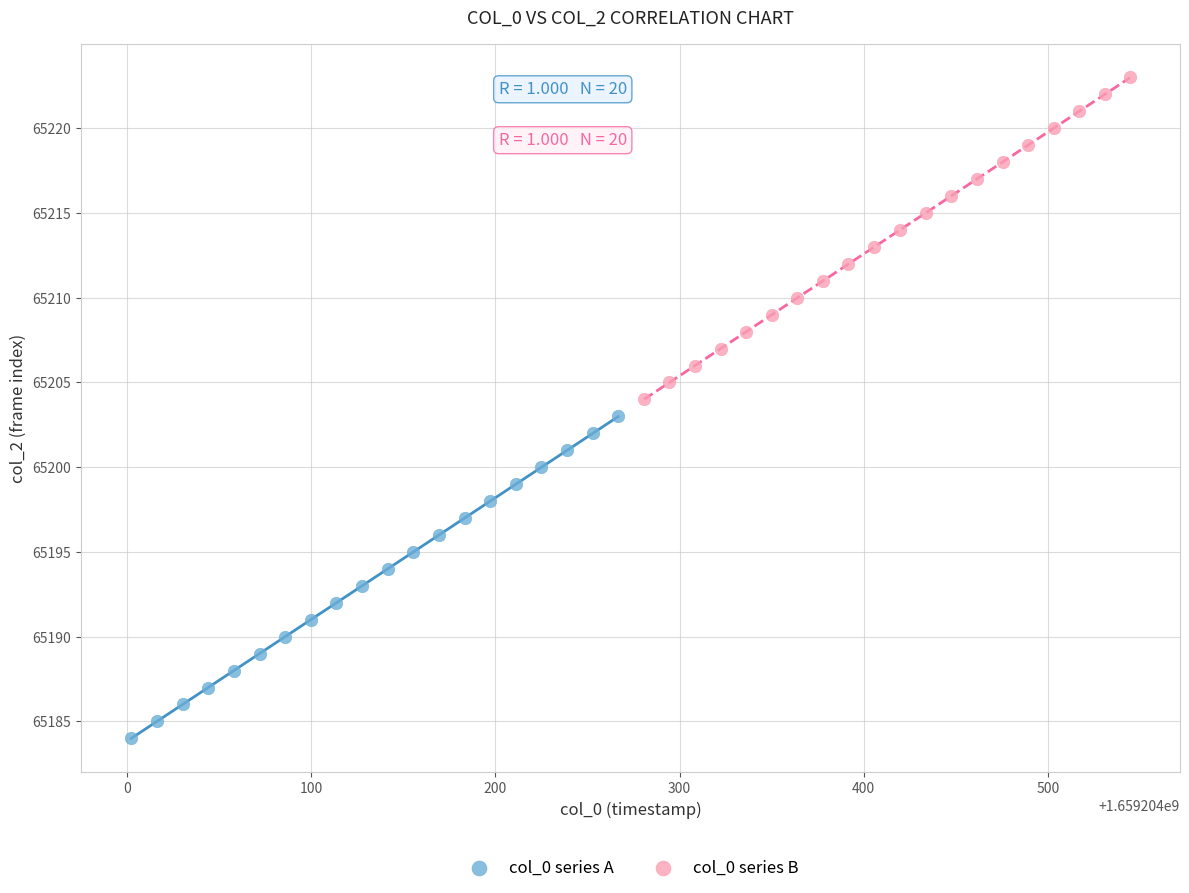

Which series reaches the minimum Y coordinate?

col_0 series A